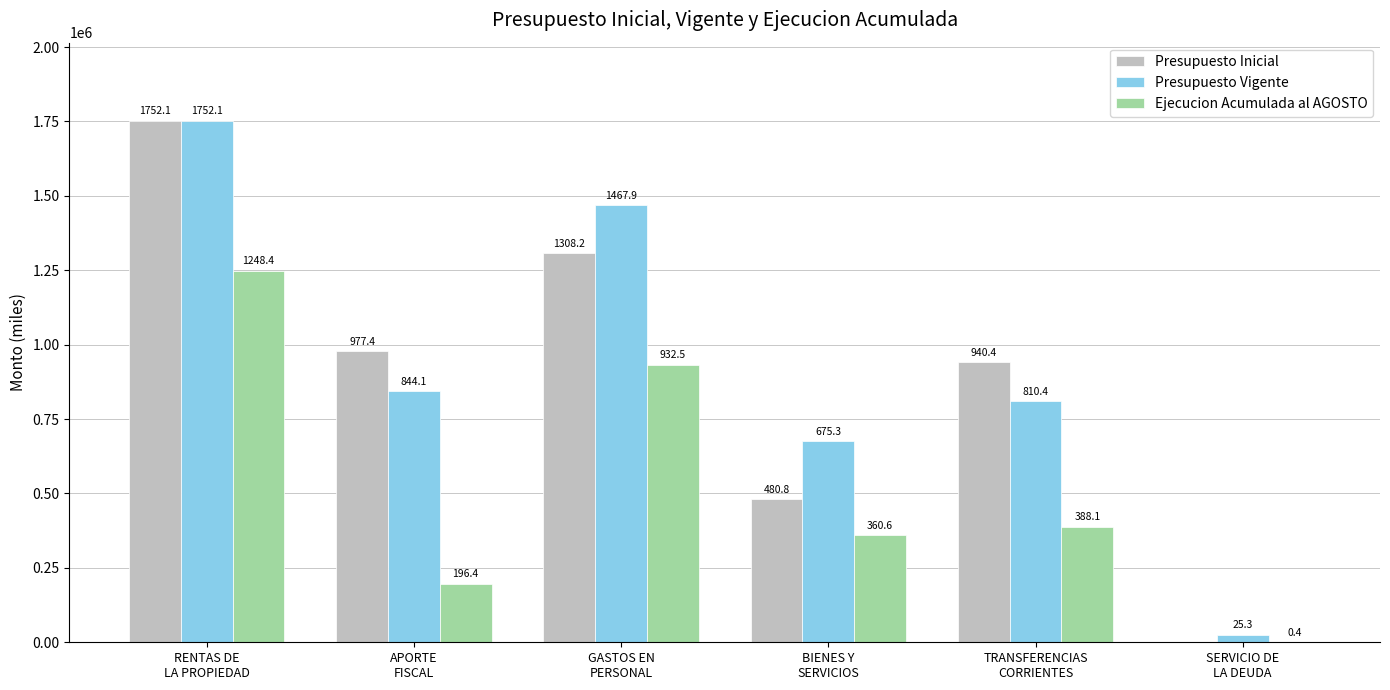

At how many categories does at least one series exceed 1428599?

2